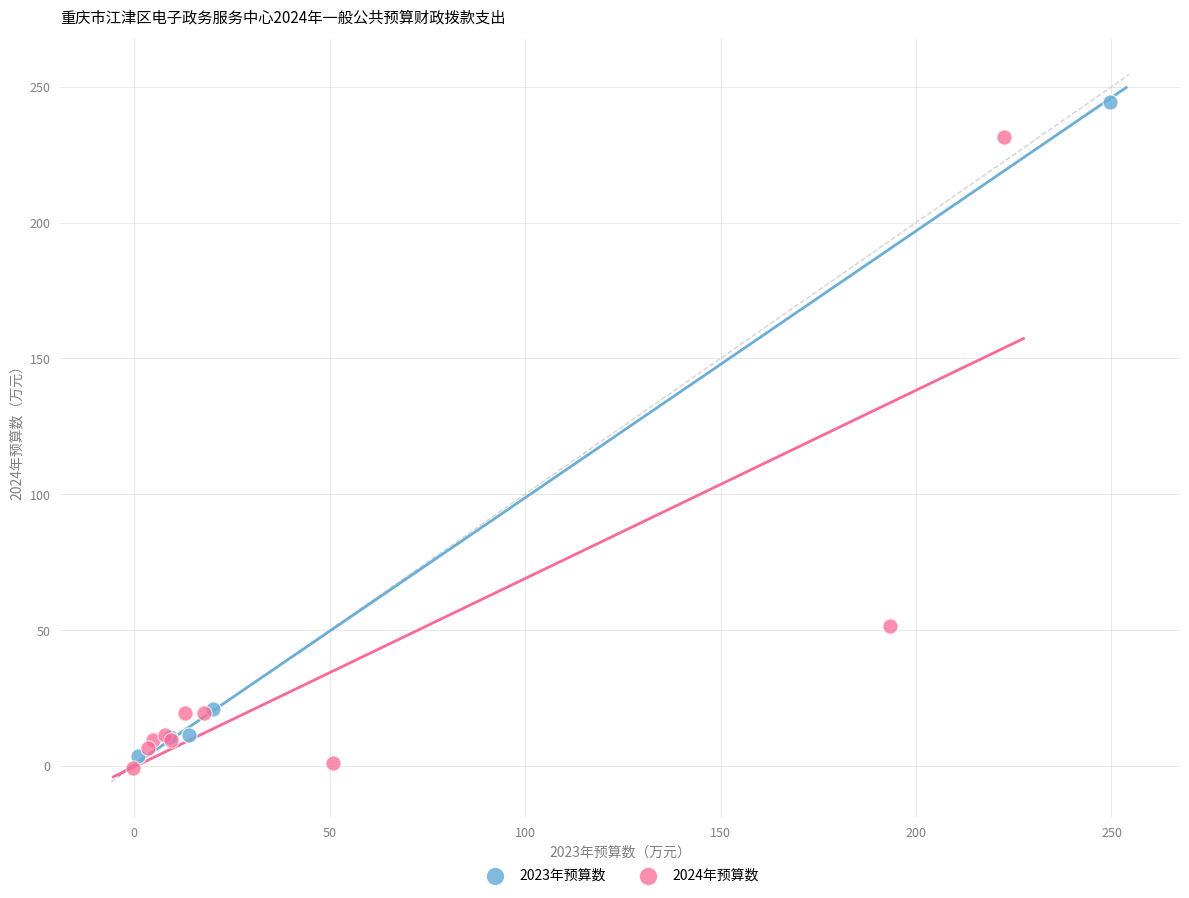

Which series reaches the maximum Y coordinate?

2023年预算数